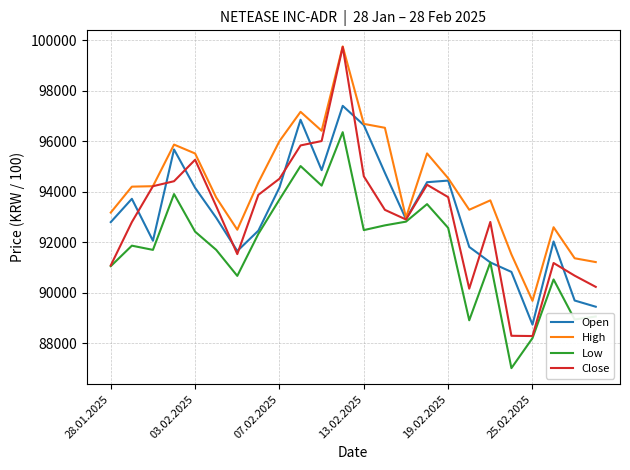

What is the maximum value for Open?

97398